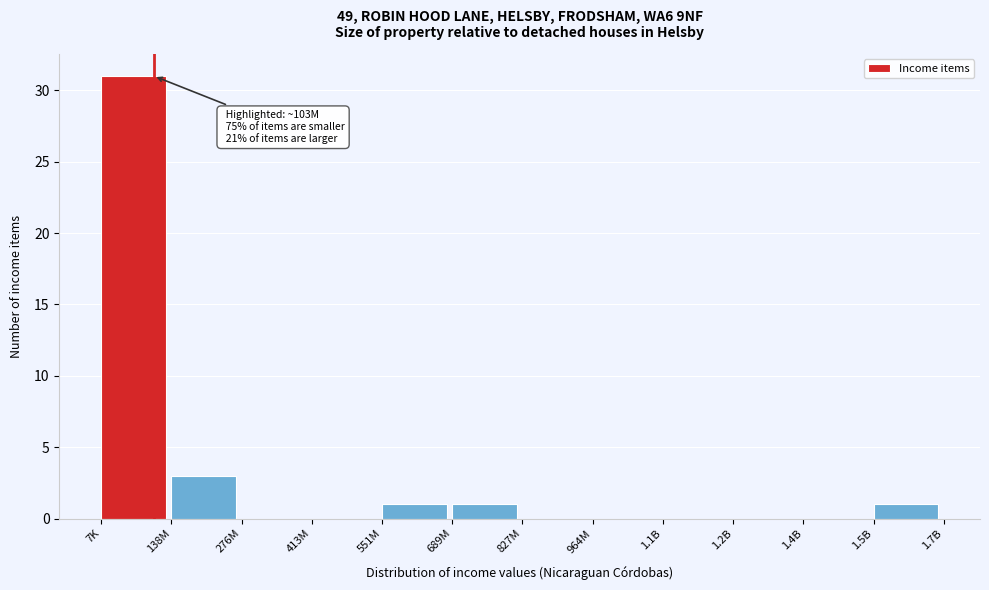

Reading right to left, extract all data points from this chart.

1.5B=1	1.4B=0	1.2B=0	1.1B=0	964M=0	827M=0	689M=1	551M=1	413M=0	276M=0	138M=3	7K=31